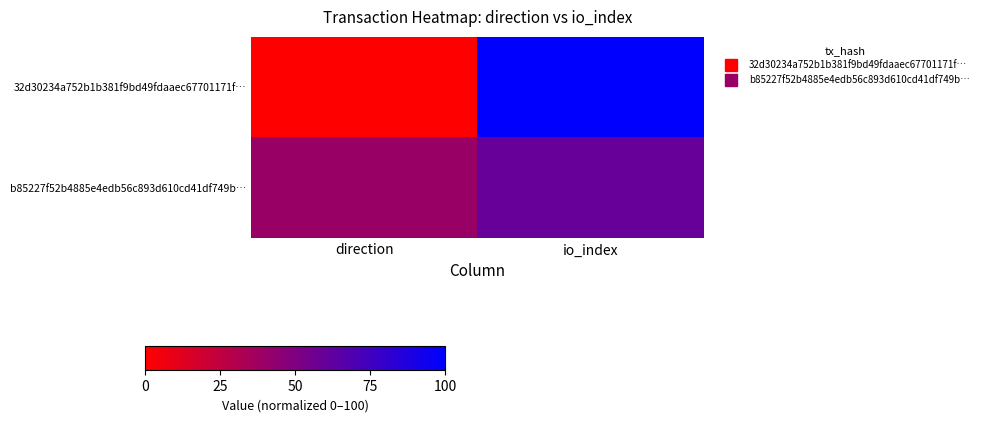

Between direction and io_index, which is larger?

io_index